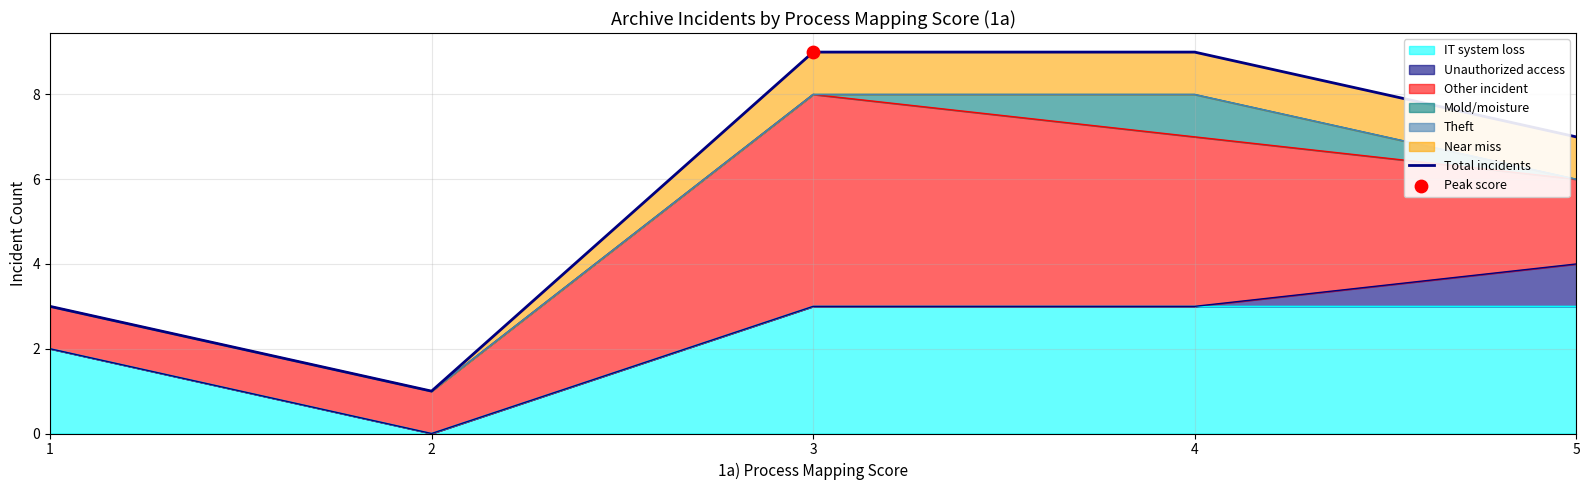

Which has a higher value, 1 or 5?

5